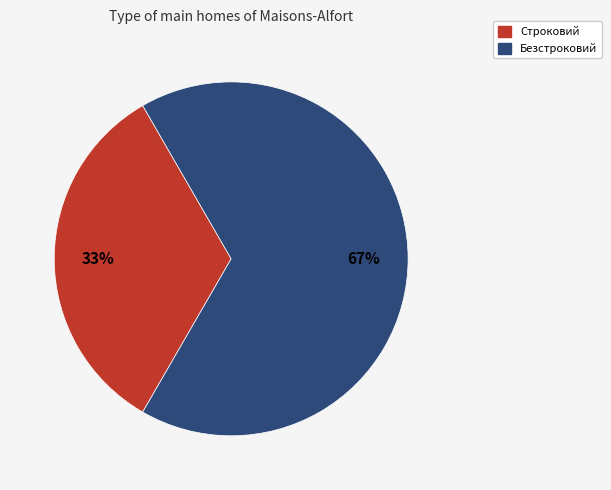

How many slices are in this pie chart?

2